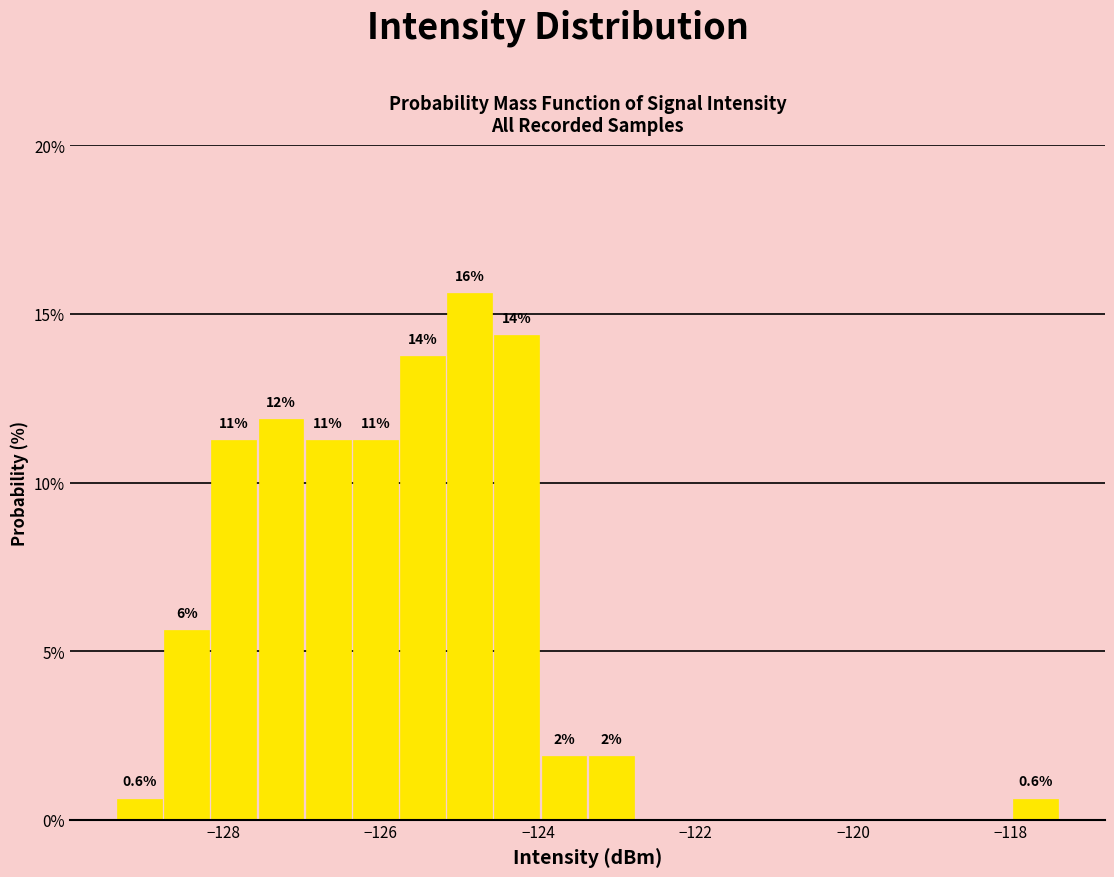

Read against the x-axis, roughly where is the centre of the tallest bar?

-124.8